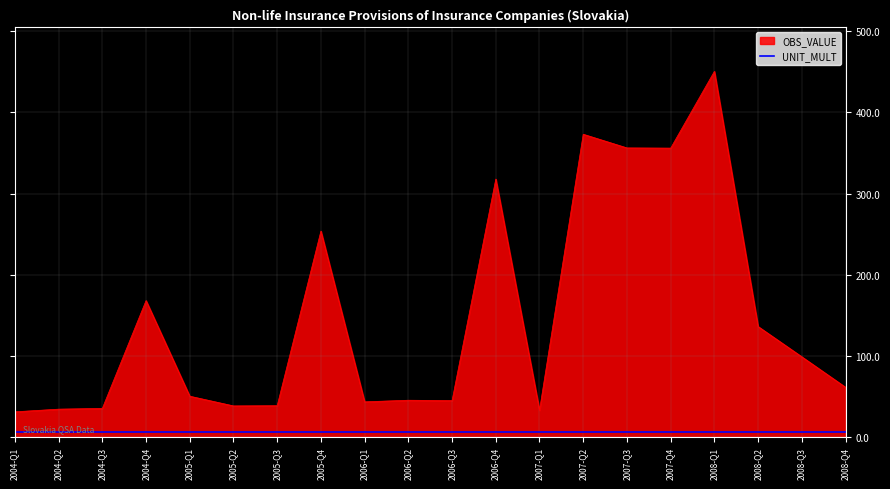

List the series in order of their peak value, highest first.

OBS_VALUE, UNIT_MULT